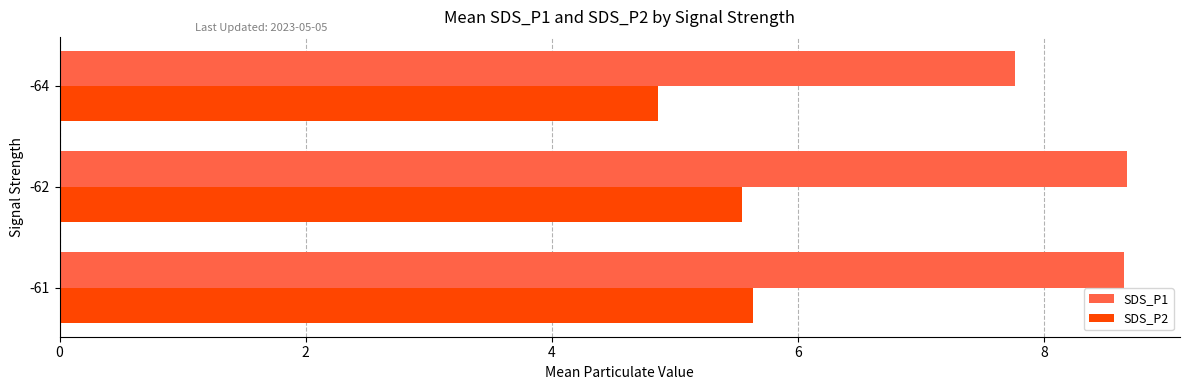

How many categories are shown in the chart?

3